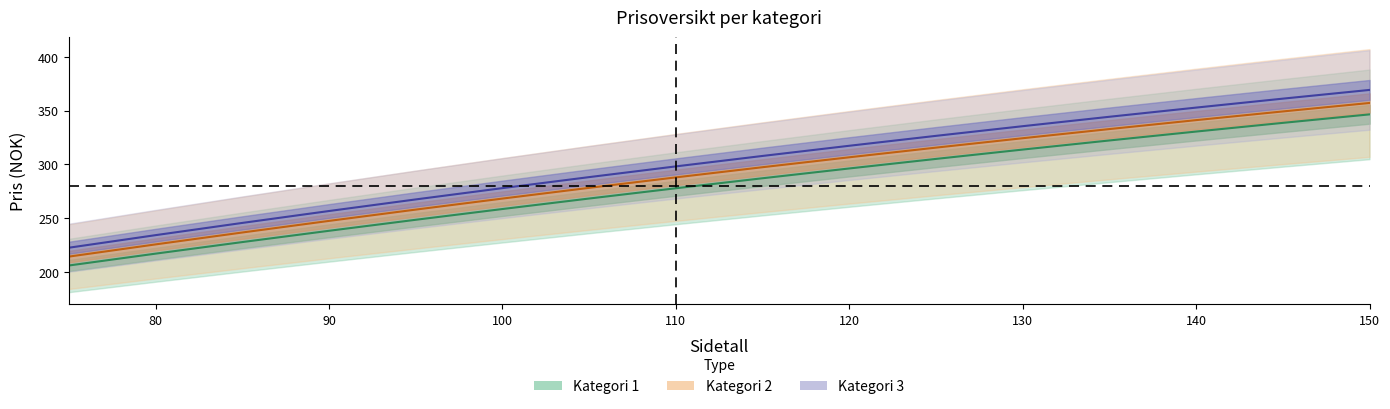

Which label corresponds to the largest value in the chart?

150